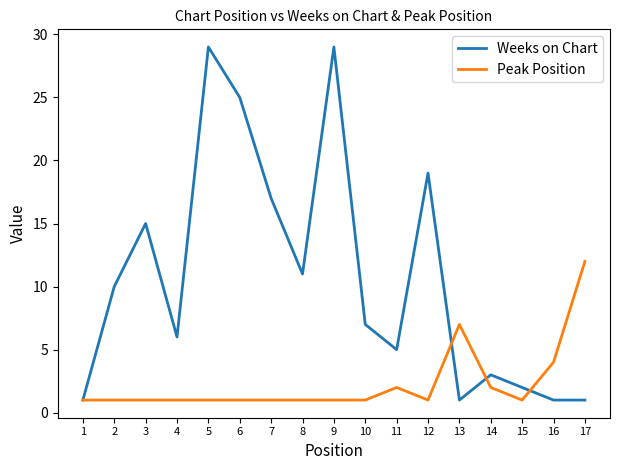

Reading right to left, what are all the values shown in this chart?

Weeks on Chart: 17=1	16=1	15=2	14=3	13=1	12=19	11=5	10=7	9=29	8=11	7=17	6=25	5=29	4=6	3=15	2=10	1=1
Peak Position: 17=12	16=4	15=1	14=2	13=7	12=1	11=2	10=1	9=1	8=1	7=1	6=1	5=1	4=1	3=1	2=1	1=1